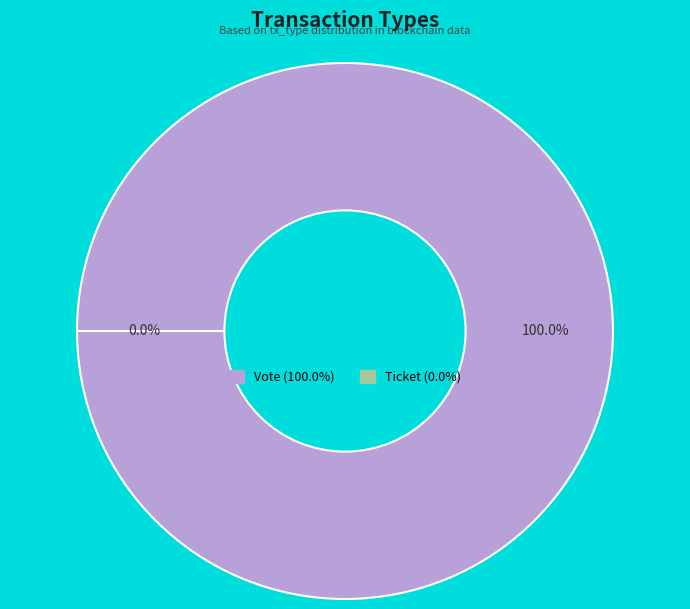

To the nearest percent, what is the combined percentage of Ticket and Vote?

100%